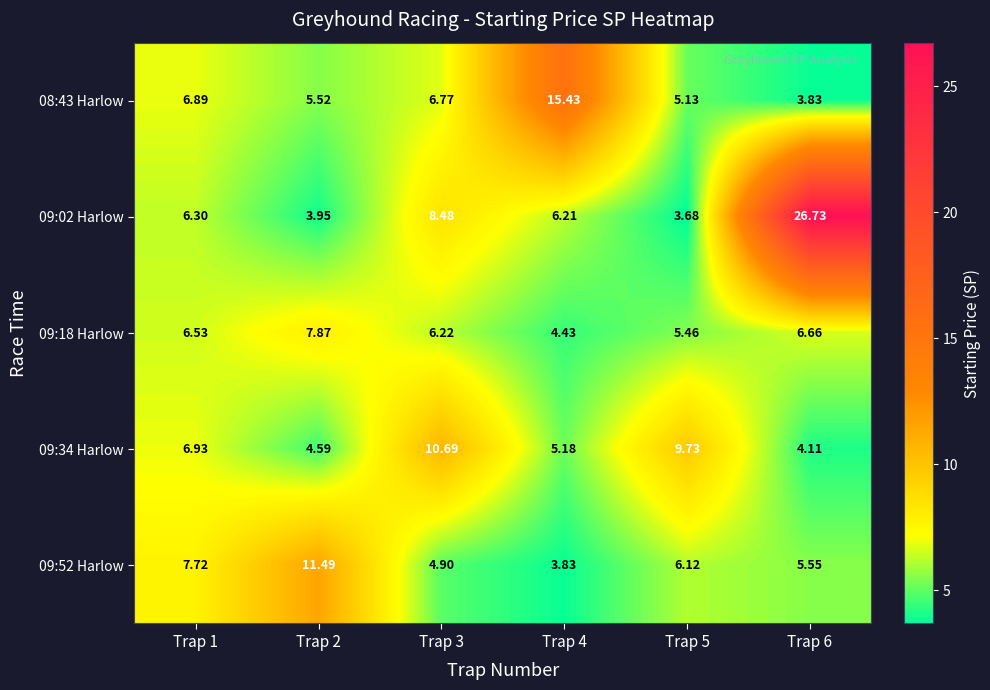

What is the difference between the highest and lowest values at Trap 6?

22.9